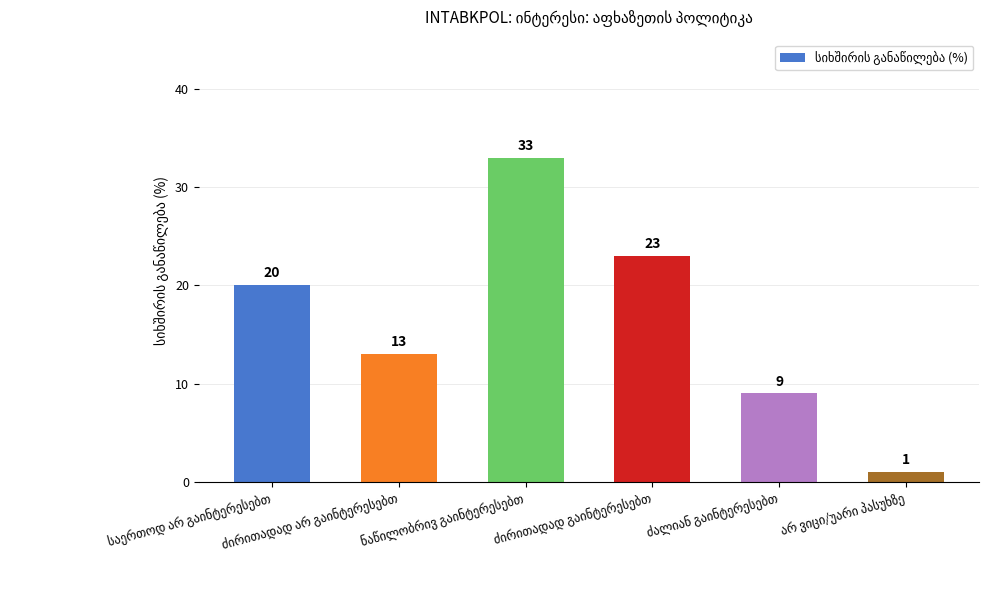

What is the sum of all values?

99